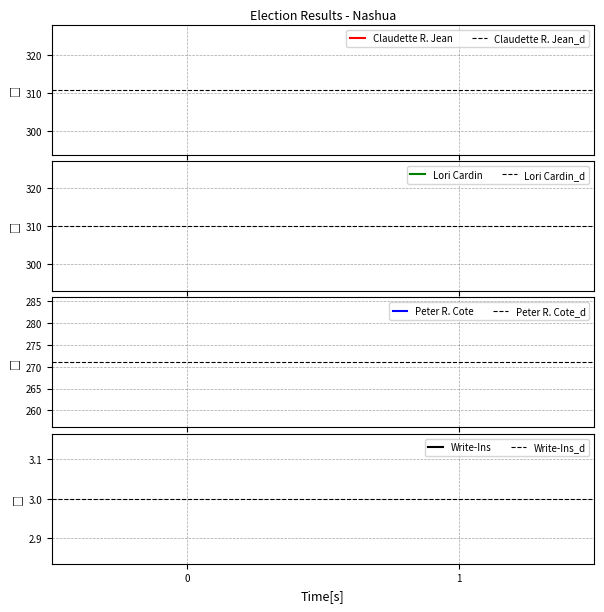

Rank the categories by Lori Cardin_d value from lowest to highest.

0, 1